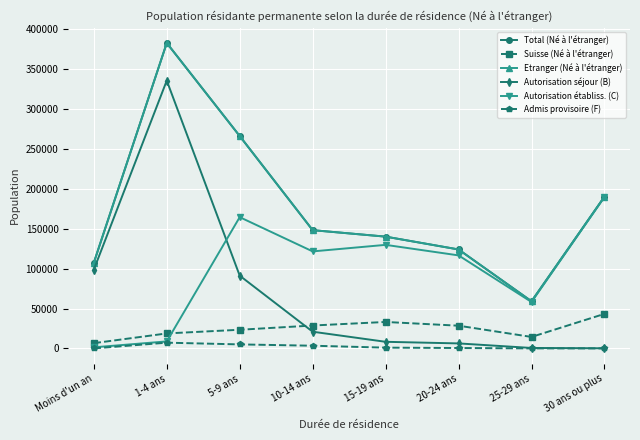

What is the difference between the second highest and second lowest values in the Etranger (Né à l'étranger) series?

158800